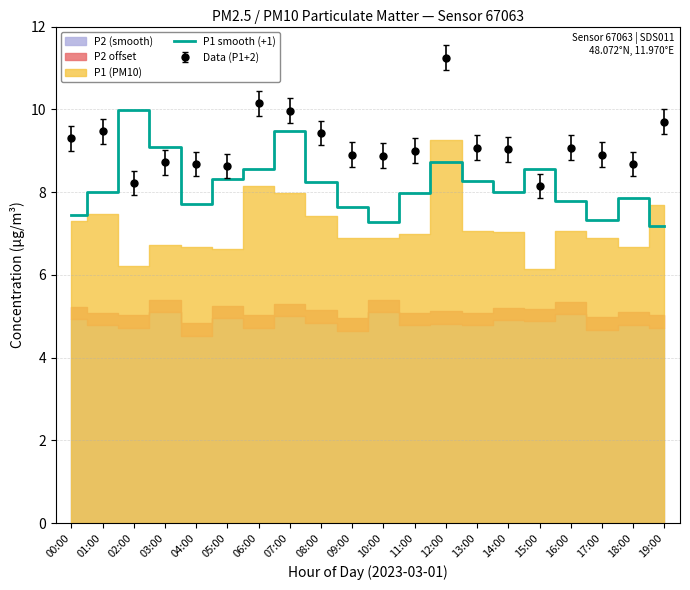

Does the chart have visible grid lines?

Yes